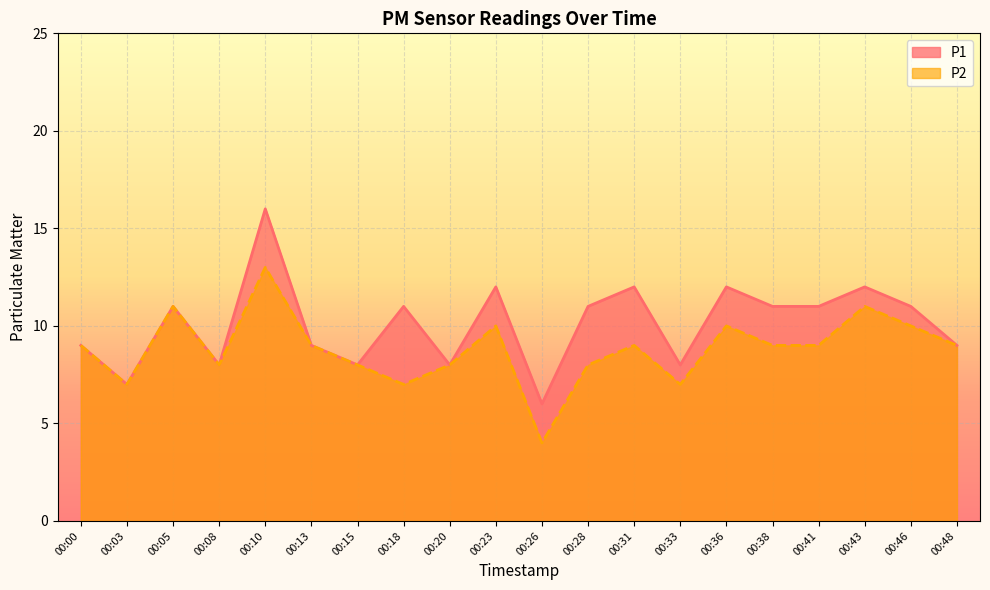

At 00:18, list the series in order from largest to smallest.

P1, P2